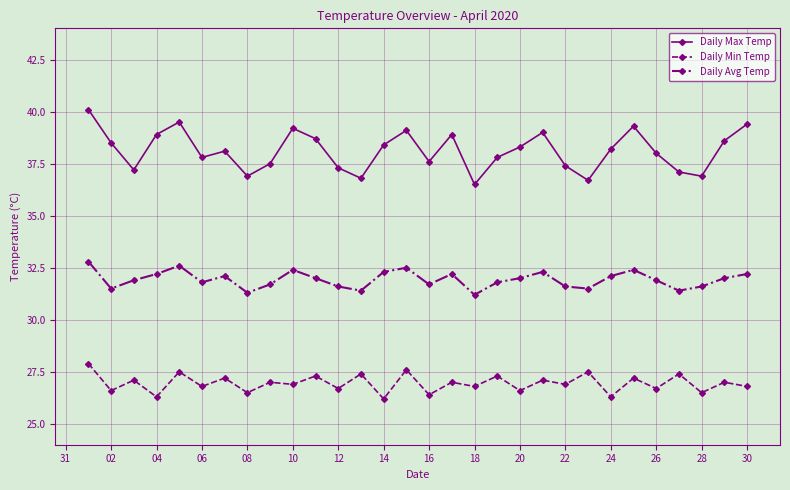

List the series in order of their overall mean, lowest first.

Daily Min Temp, Daily Avg Temp, Daily Max Temp